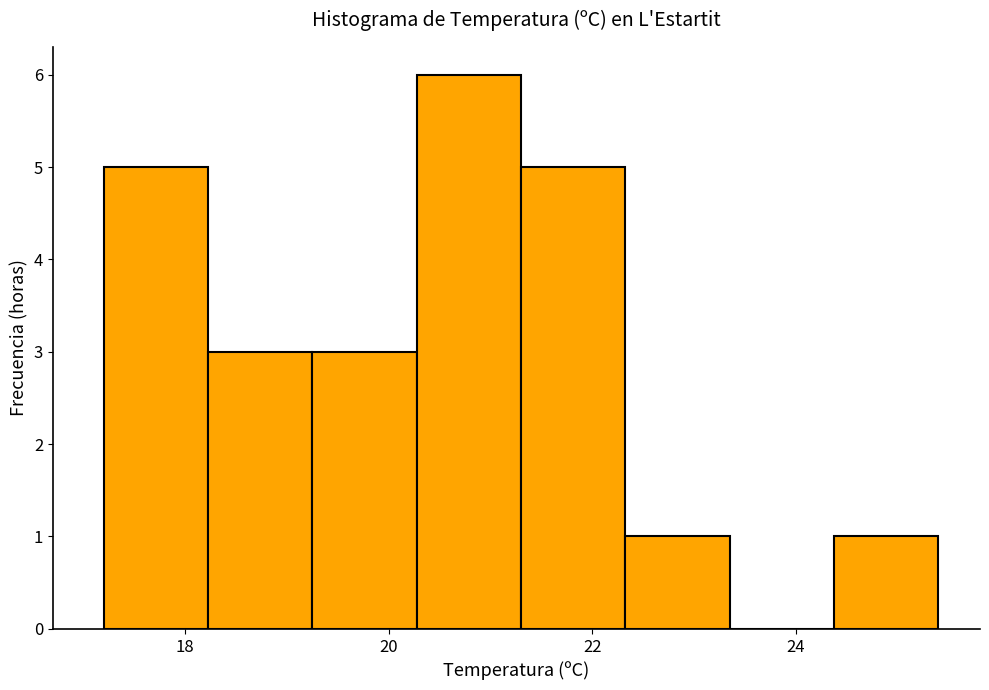

Reading left to right, list every bar in this chart as the range it spans on the x-axis followed by its height. Neither the bar edges nor the heights are printed on the chart, so give them approximately, as read against the axes.

17.2 to 18.2: 5
18.2 to 19.2: 3
19.2 to 20.2: 3
20.2 to 21.4: 6
21.4 to 22.4: 5
22.4 to 23.4: 1
23.4 to 24.4: 0
24.4 to 25.4: 1